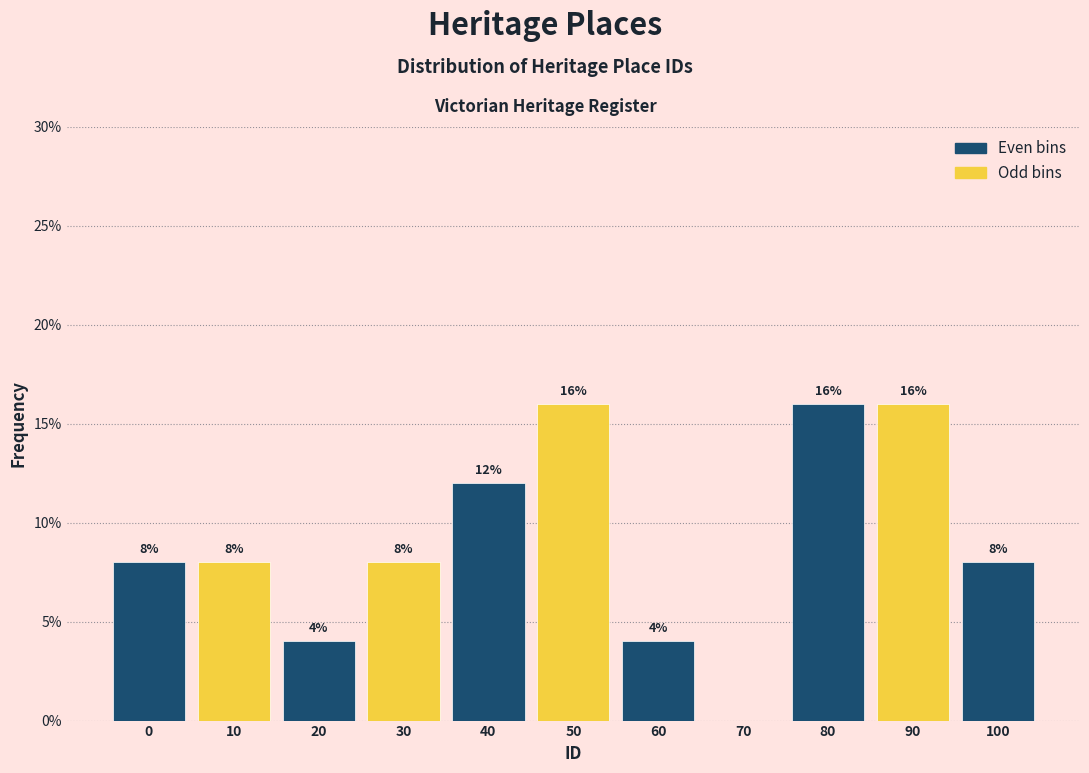

Reading right to left, what are all the values shown in this chart?

100=8	90=16	80=16	70=0	60=4	50=16	40=12	30=8	20=4	10=8	0=8